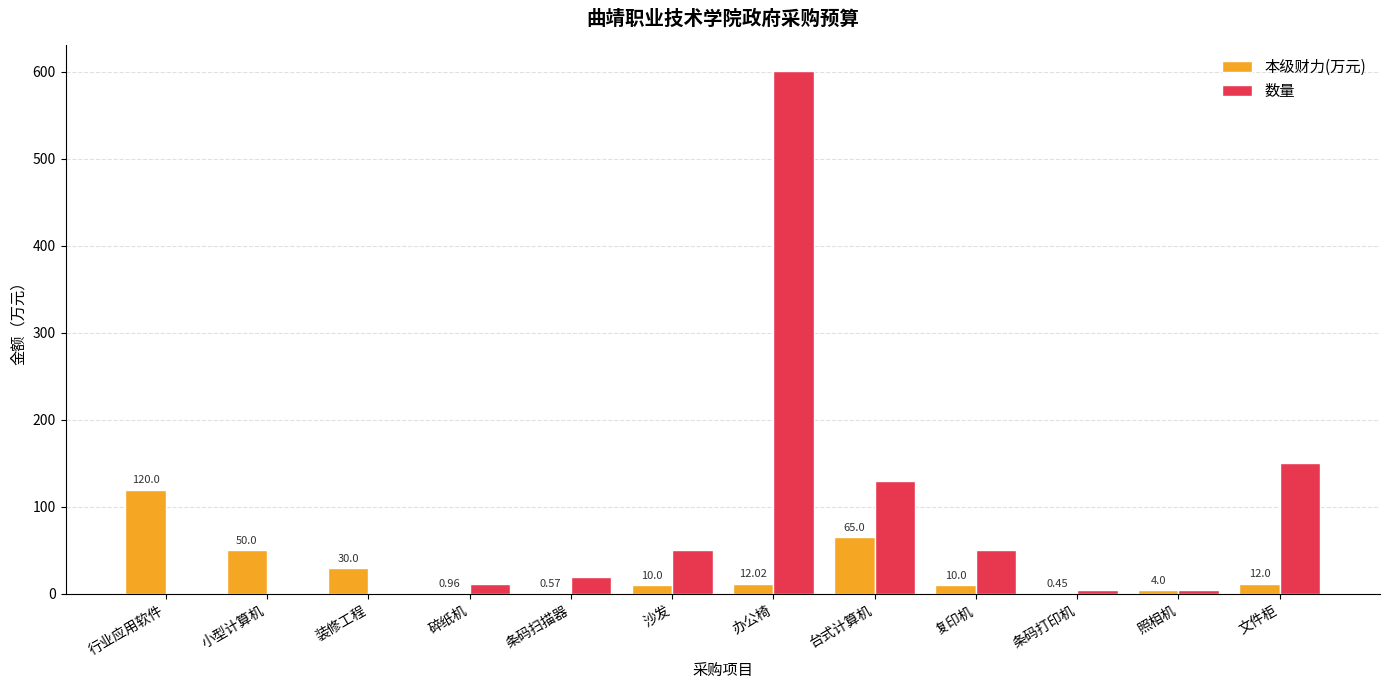

The value of 本级财力(万元) at 办公椅 is 12.0. True or false?

True